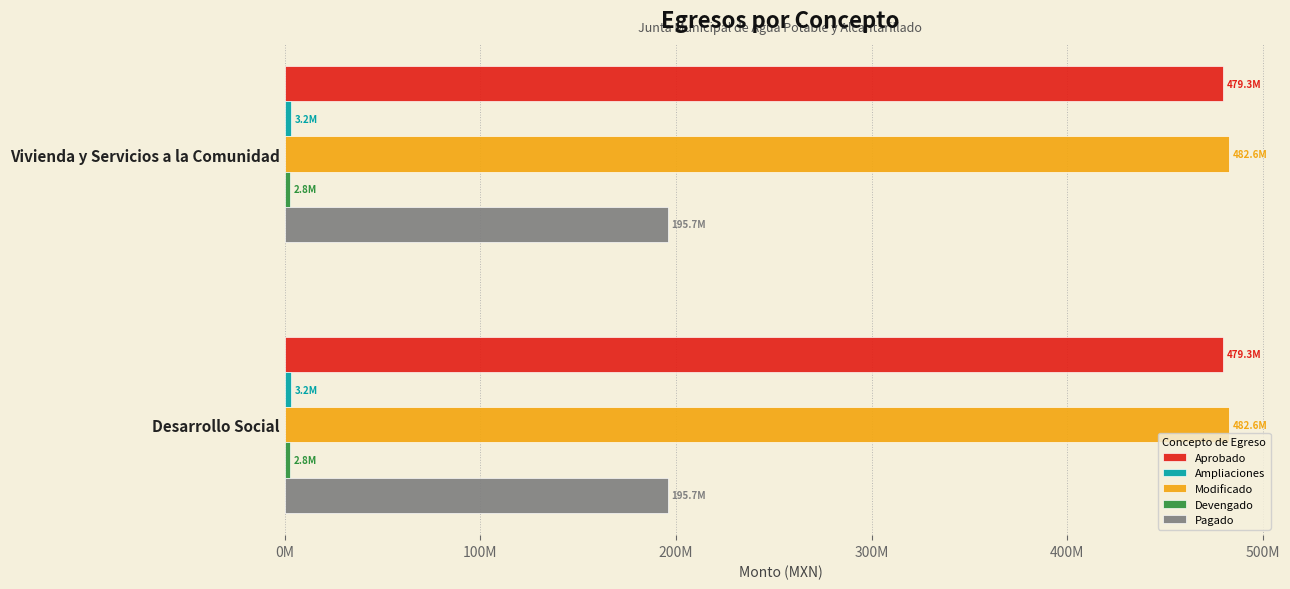

At how many categories does at least one series exceed 255634173?

2